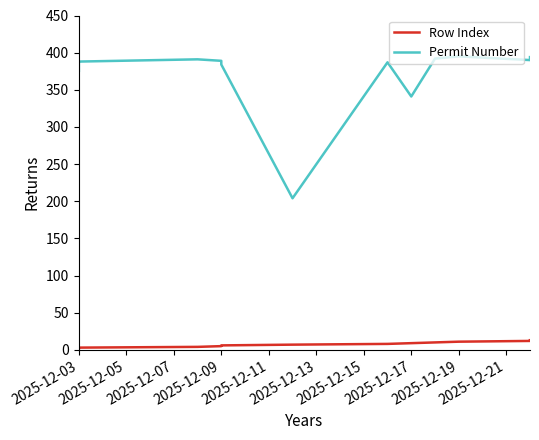

What is the value of the Permit Number point at the 8th from the left?

387